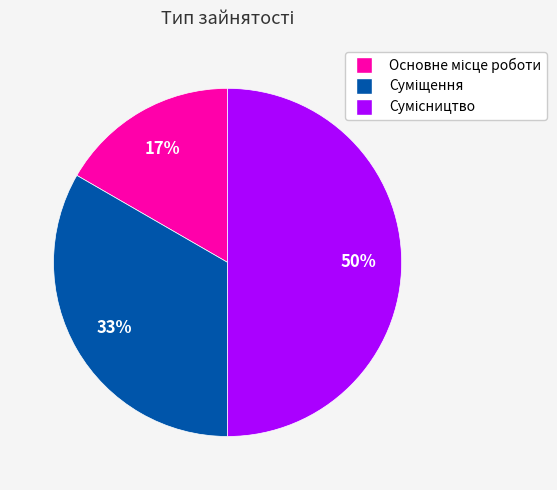

To the nearest percent, what is the difference between the largest and smallest slice percentages?

33%